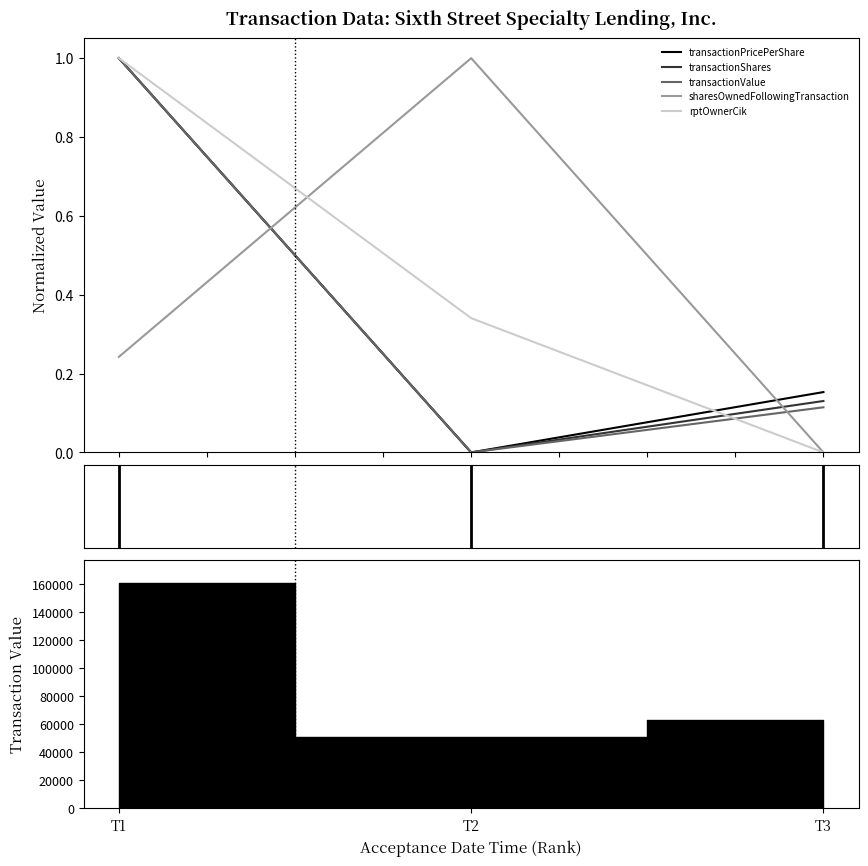

At which category is the sum across all series the highest?

T1